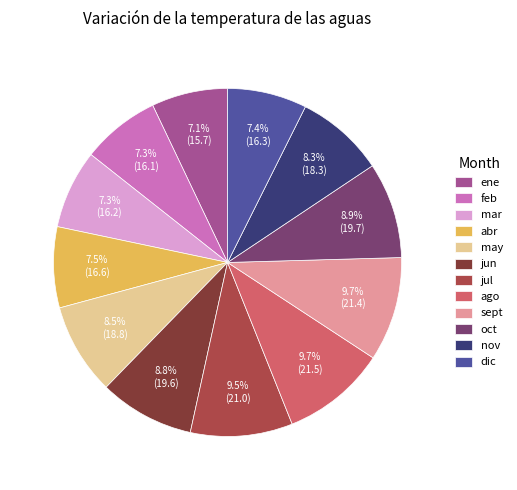

To the nearest percent, what is the average slice percentage?

8%